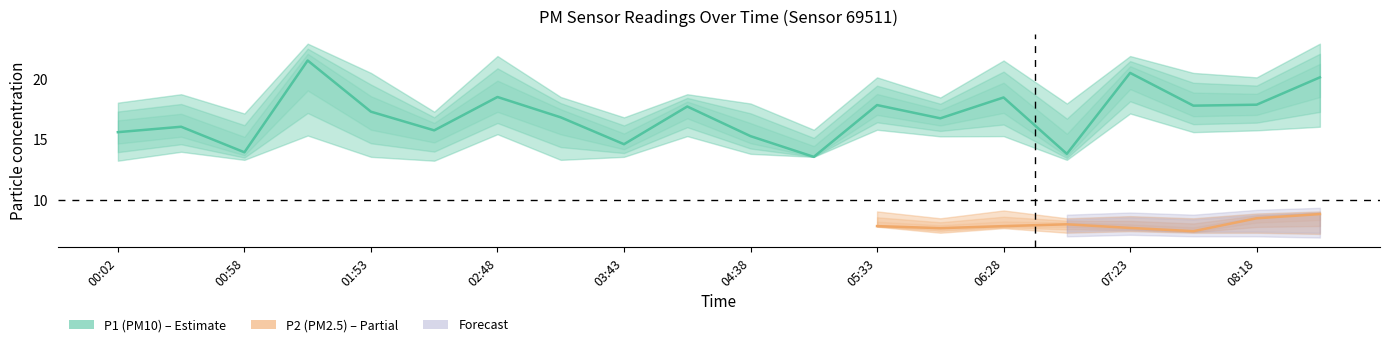

List the series in order of their peak value, lowest first.

P2_lower, P2, P2_upper, P1_lower, P1, P1_upper